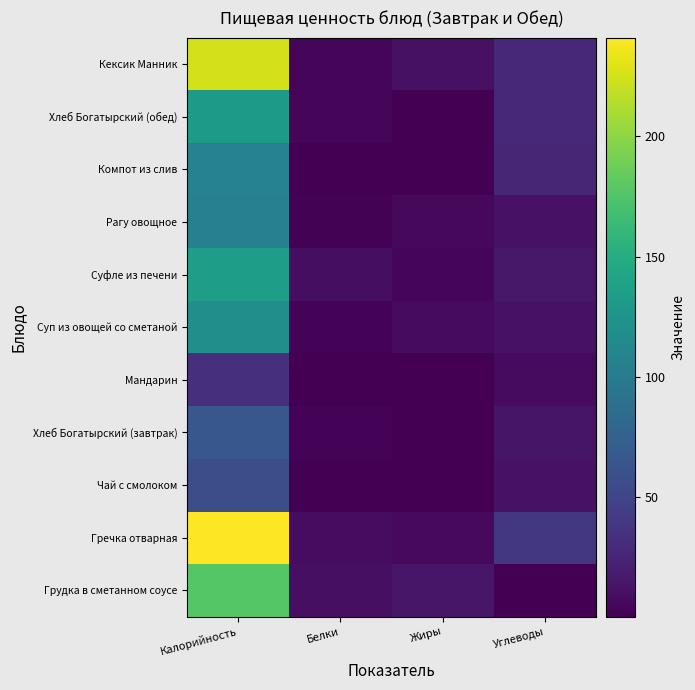

How many data points does each series have?

4